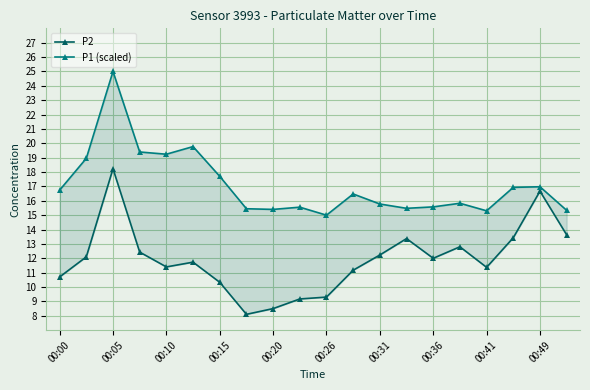

Is the value of P1 (scaled) at 18 greater than the value of P2 at 00:05?

Yes